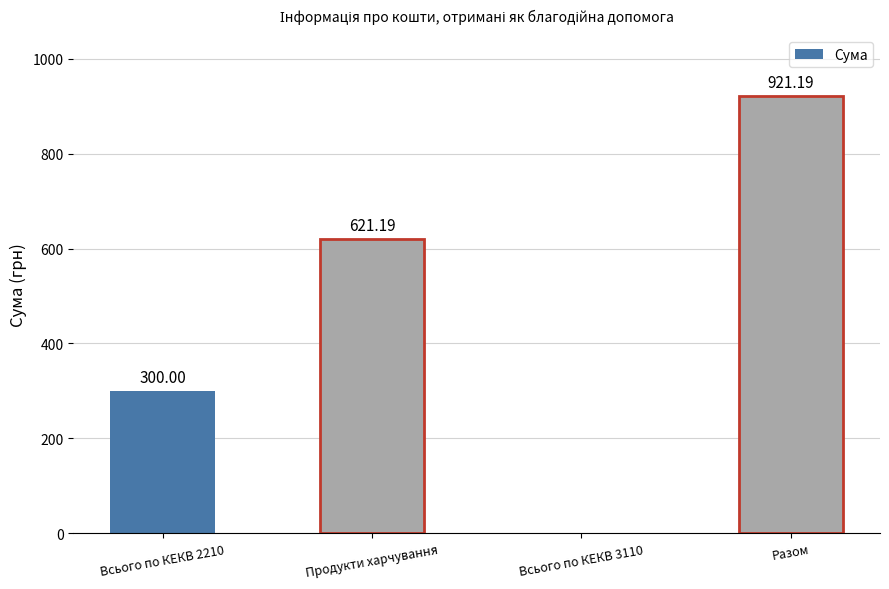

Is it true that the value at Всього по КЕКВ 3110 is 277.6?

False